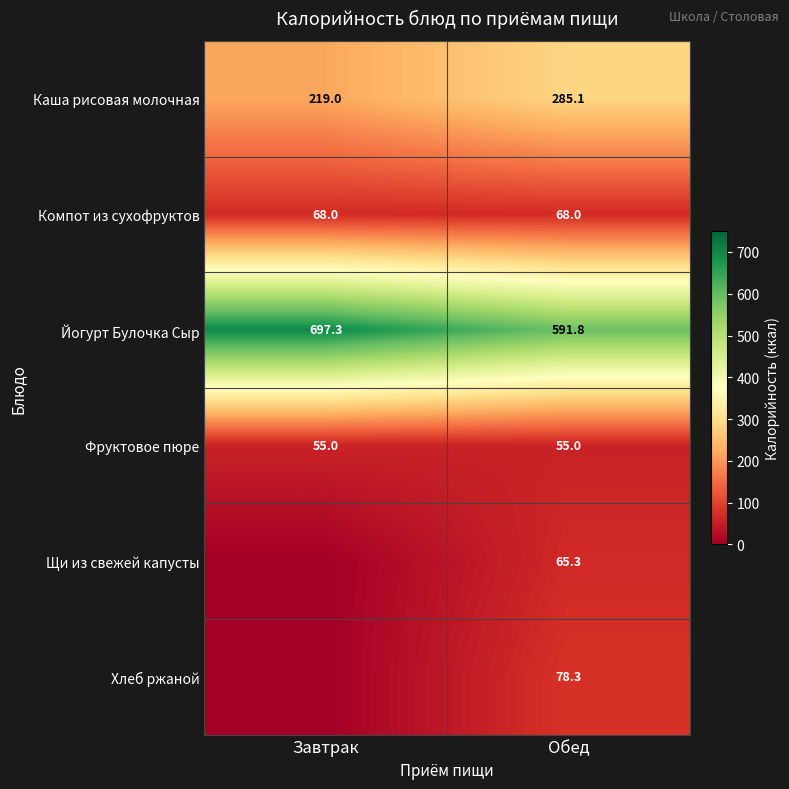

What is the lowest value of the Каша рисовая молочная series?

219.0